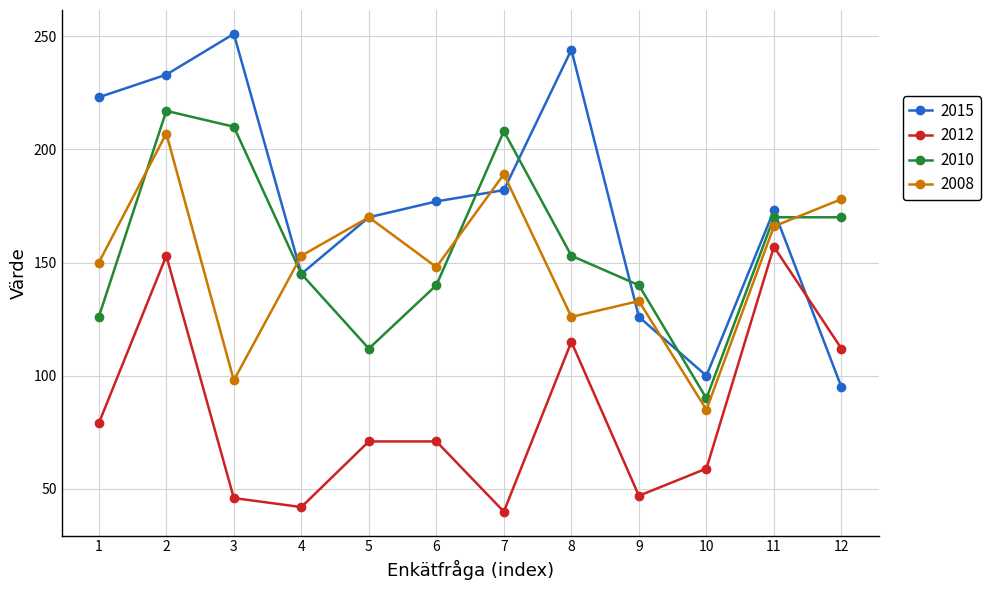

How many lines are shown in the chart?

4